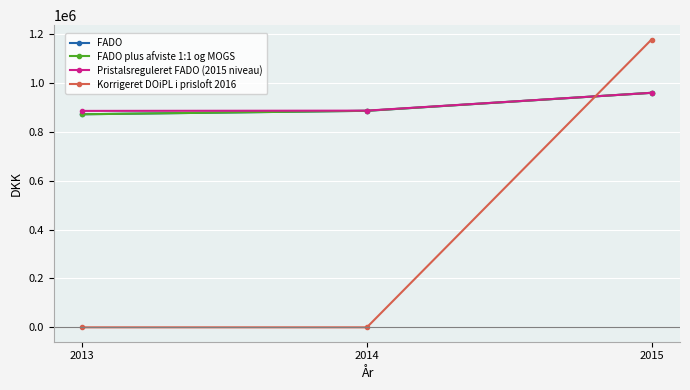

True or false: FADO has a value of 886339.0 at 2014.

True